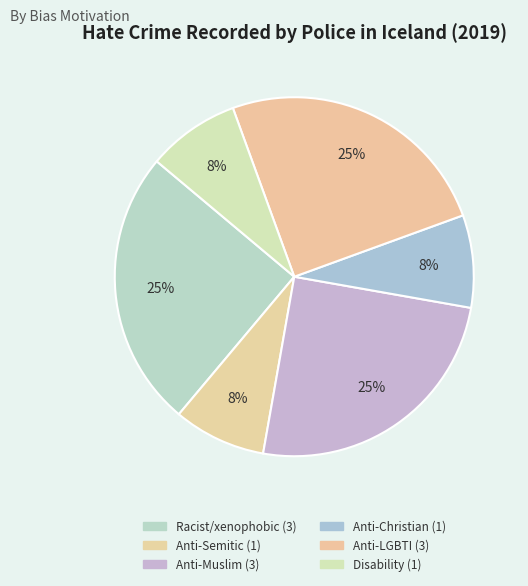

How many segments does this pie chart have?

6